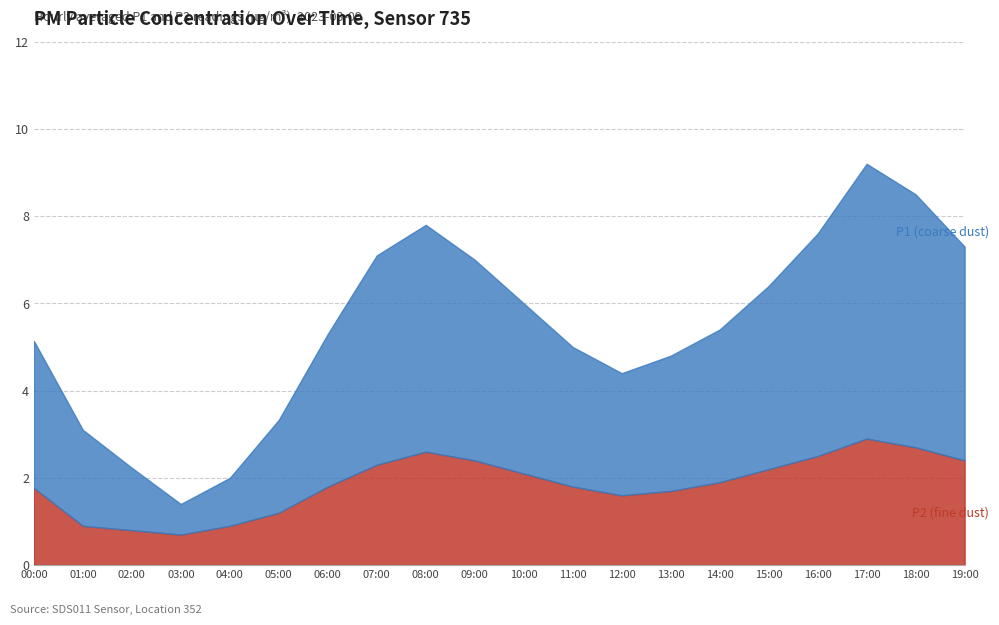

At which category is the sum across all series the highest?

17:00